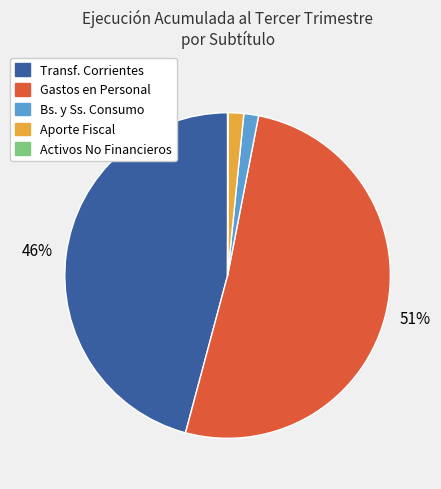

Is there any slice that represents more than half of the pie?

Yes